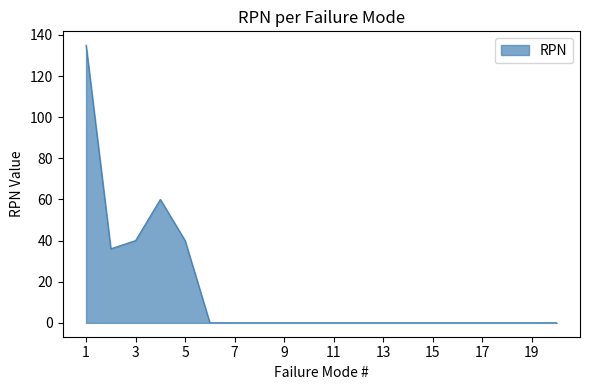

What is the difference between the maximum and minimum values?

135